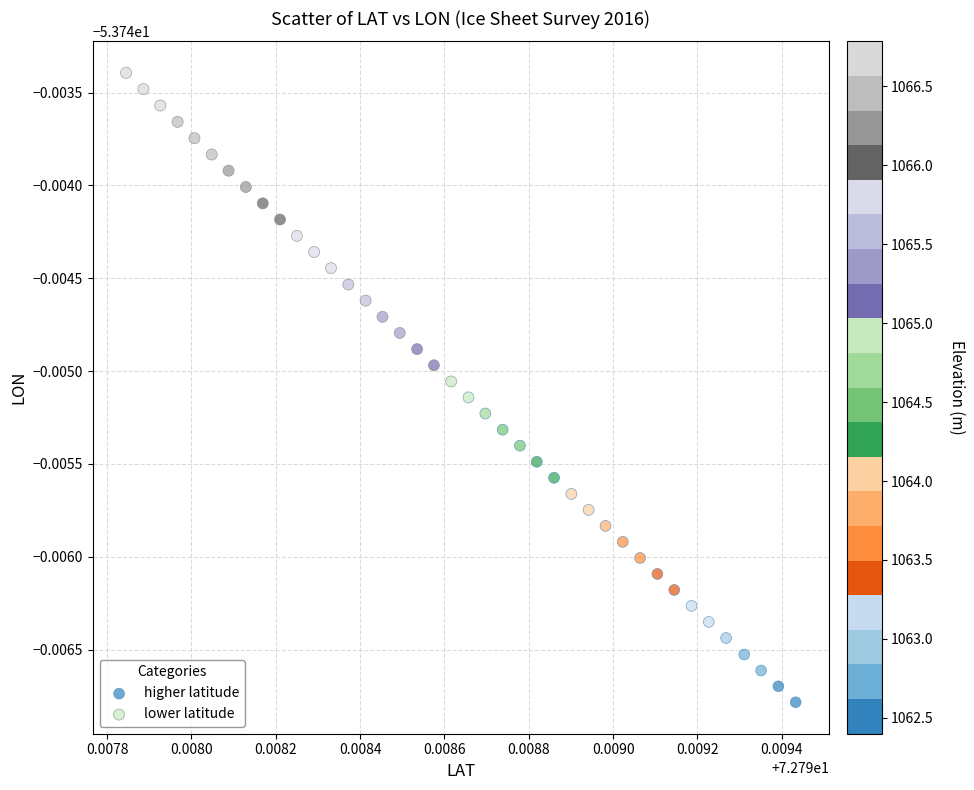

Which series has the widest spread of Y values?

lower latitude